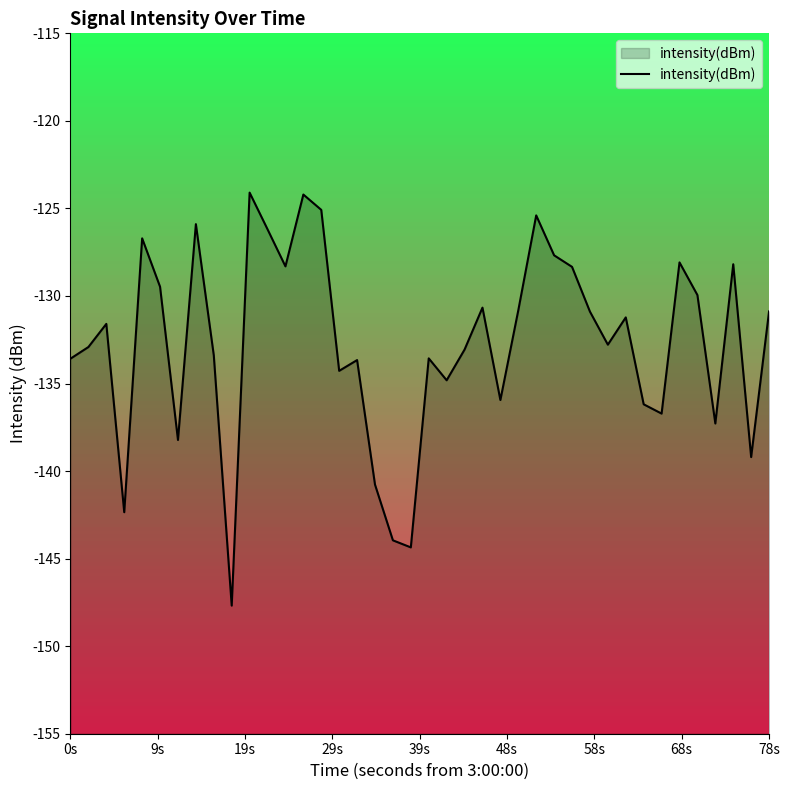

What is the maximum value shown in the chart?

-124.1